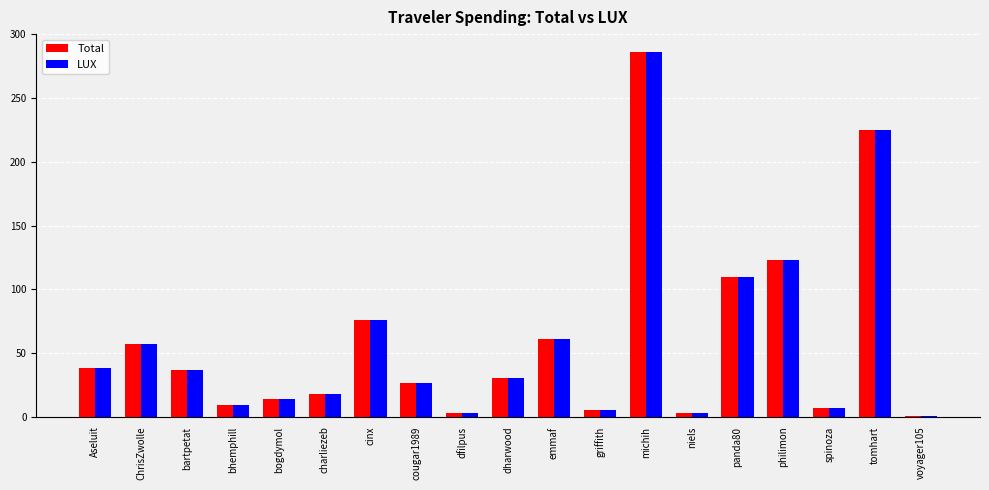

What is the maximum value shown in the chart?

285.9